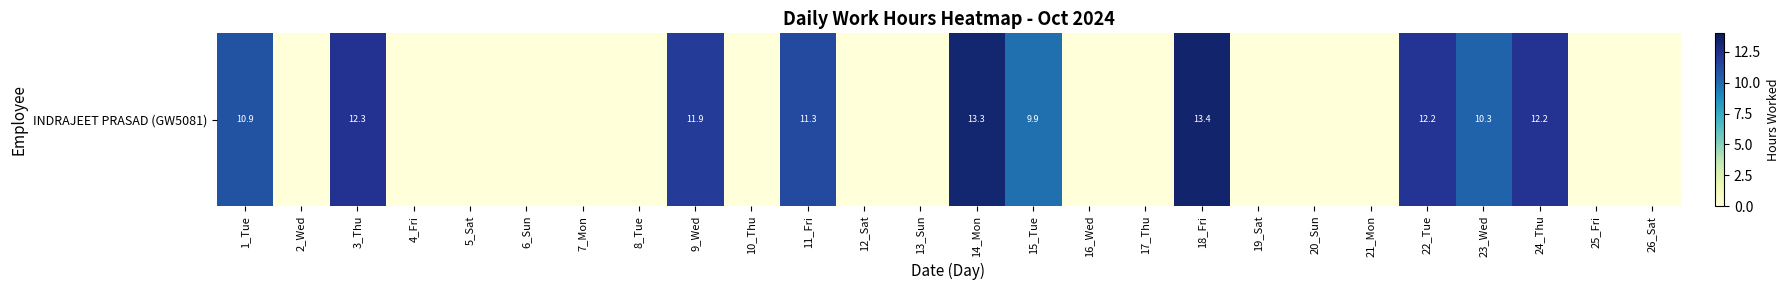

List the labels in order of value, largest first.

18_Fri, 14_Mon, 3_Thu, 24_Thu, 22_Tue, 9_Wed, 11_Fri, 1_Tue, 23_Wed, 15_Tue, 2_Wed, 4_Fri, 5_Sat, 6_Sun, 7_Mon, 8_Tue, 10_Thu, 12_Sat, 13_Sun, 16_Wed, 17_Thu, 19_Sat, 20_Sun, 21_Mon, 25_Fri, 26_Sat